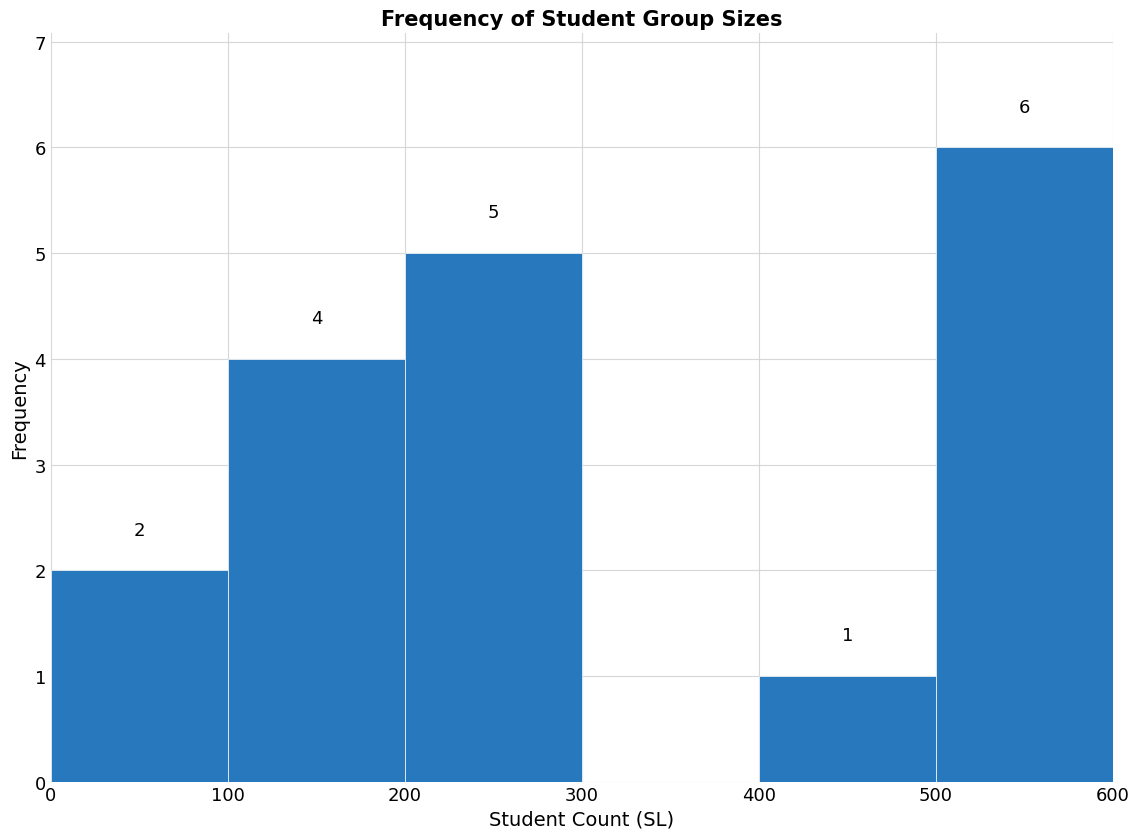

Which range on the x-axis has the tallest bar?

500 to 600